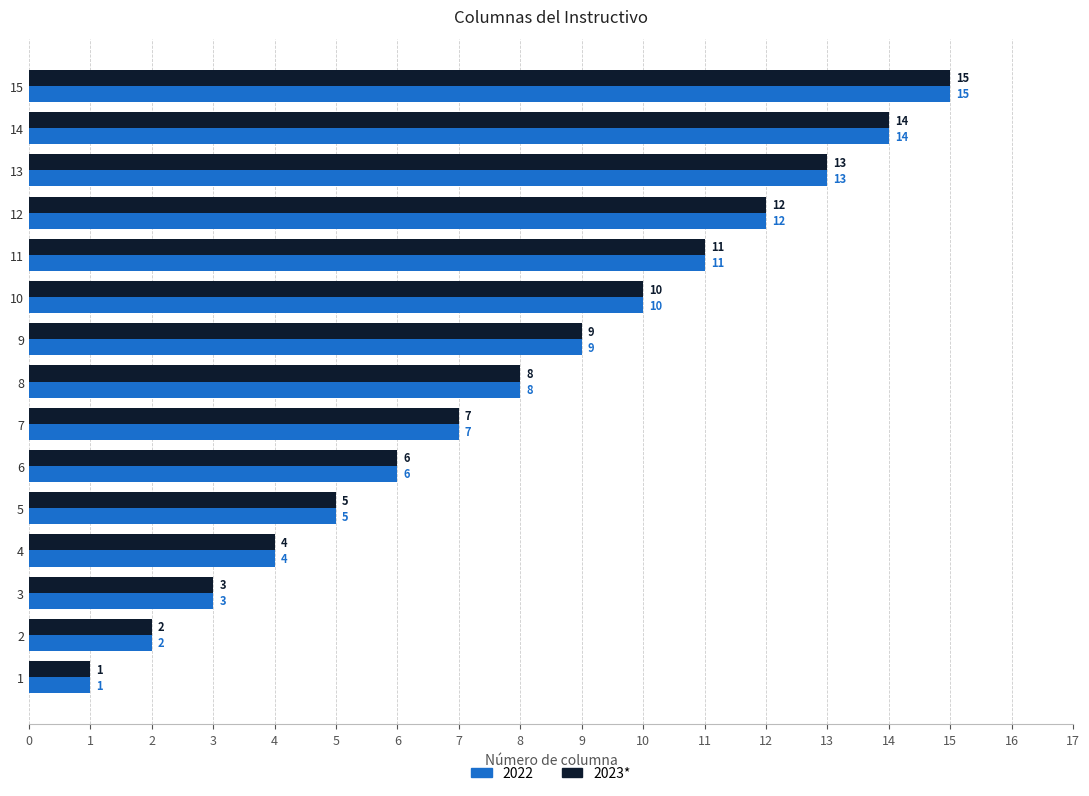

What is the approximate value of 2022 at 3?

3